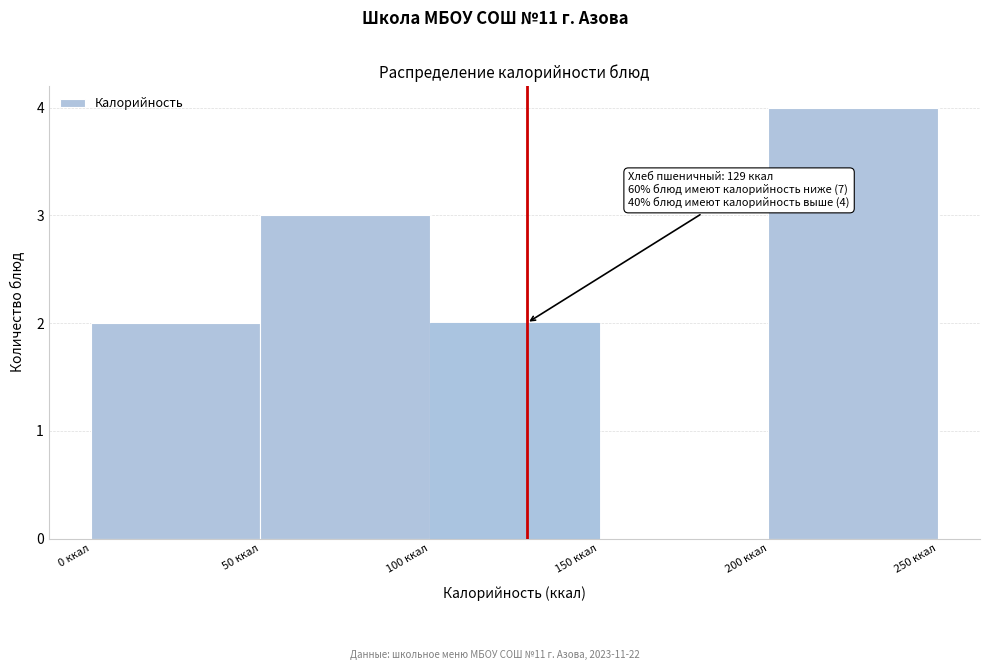

Over which range of the x-axis is the bar tallest?

200 to 250